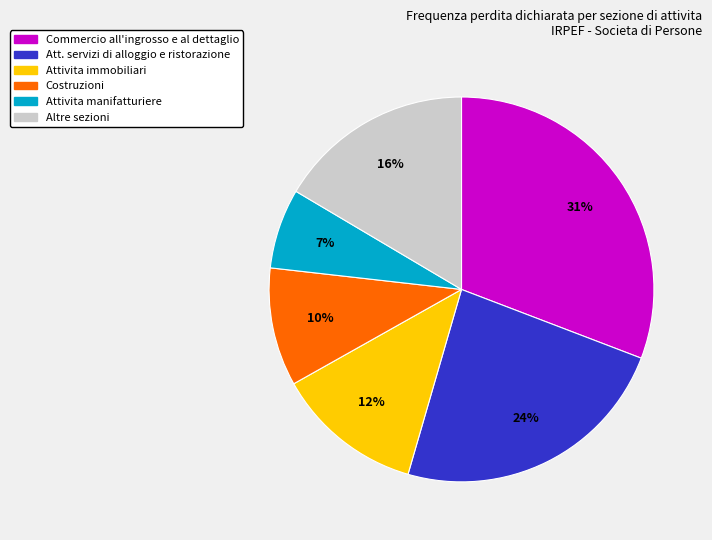

To the nearest percent, what is the difference between the largest and smallest slice percentages?

24%